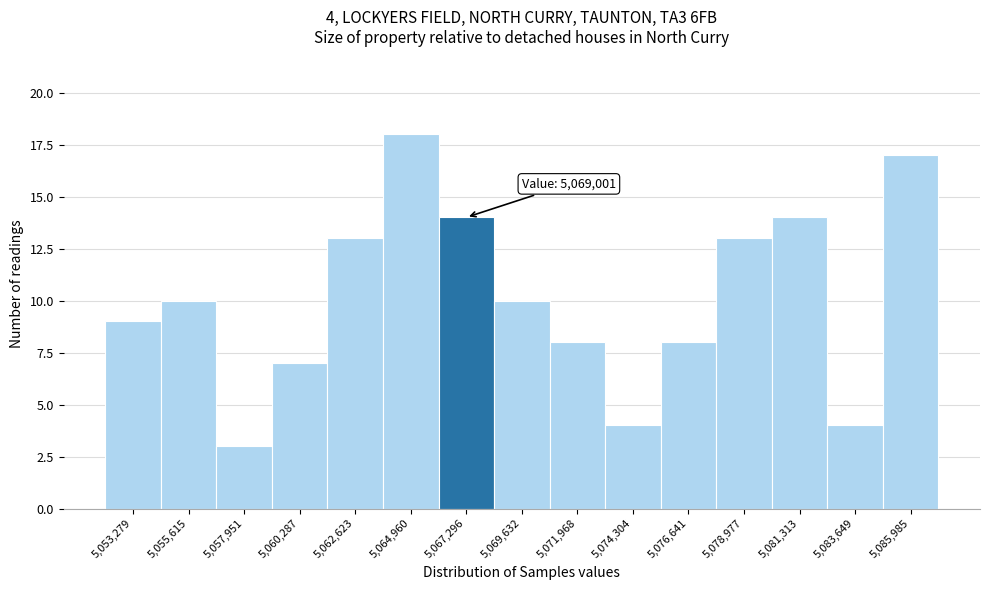

Reading left to right, list all the values displayed in this chart.

5,053,279=9	5,055,615=10	5,057,951=3	5,060,287=7	5,062,623=13	5,064,960=18	5,067,296=14	5,069,632=10	5,071,968=8	5,074,304=4	5,076,641=8	5,078,977=13	5,081,313=14	5,083,649=4	5,085,985=17